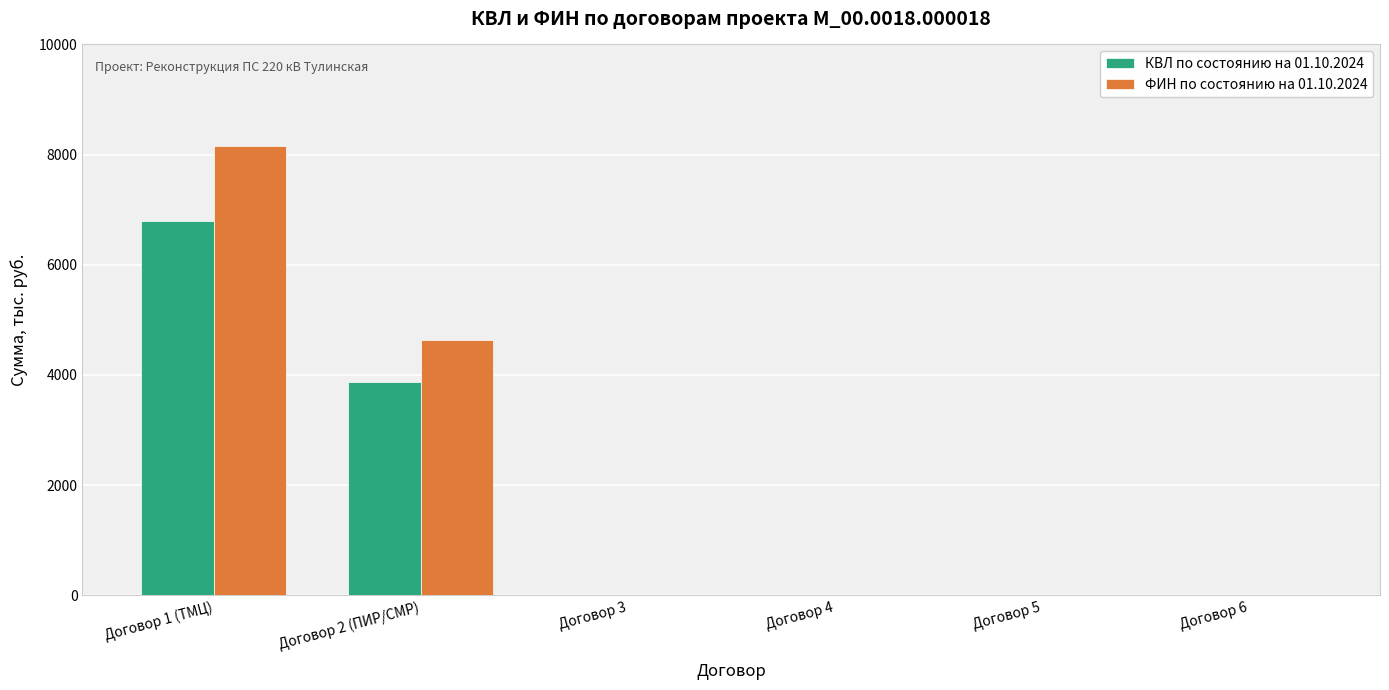

The value of КВЛ по состоянию на 01.10.2024 at Договор 1 (ТМЦ) is 11706.2. True or false?

False